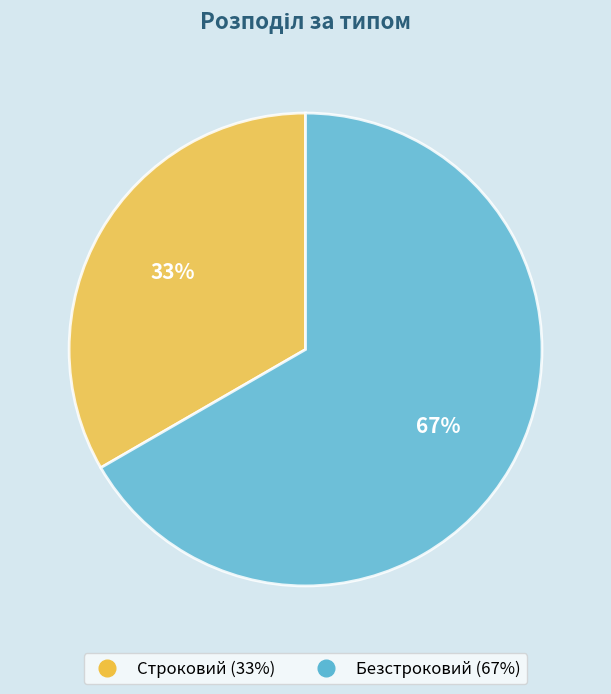

How many slices are in this pie chart?

2